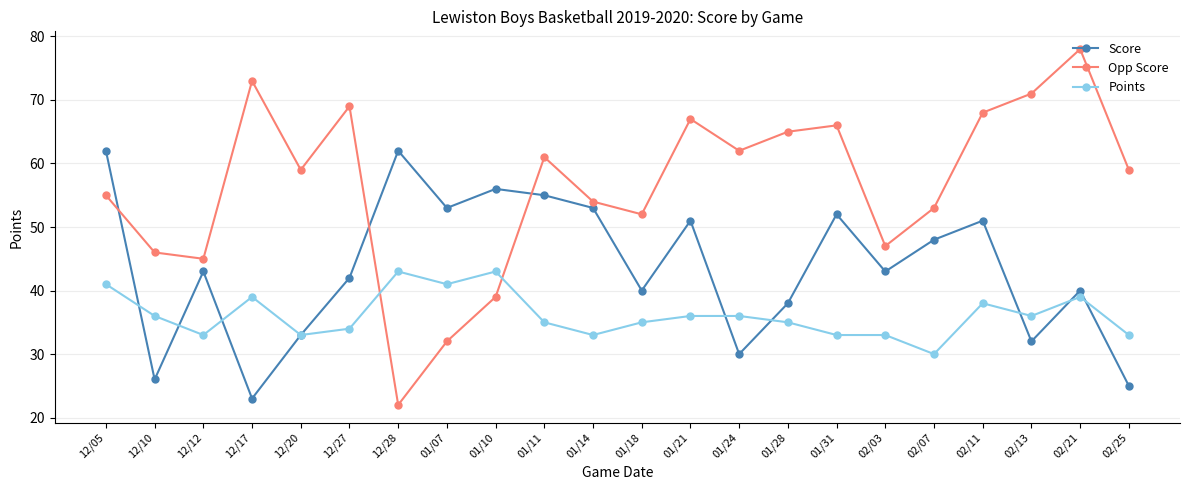

What is the total value across all series at 12/12?

121